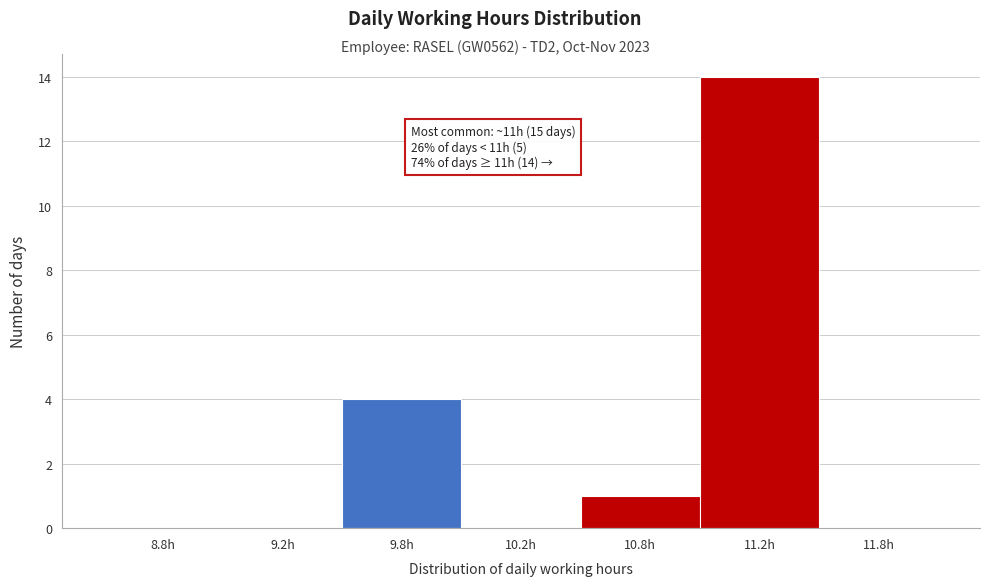

Reading right to left, list all the values displayed in this chart.

11.8h=0	11.2h=14	10.8h=1	10.2h=0	9.8h=4	9.2h=0	8.8h=0